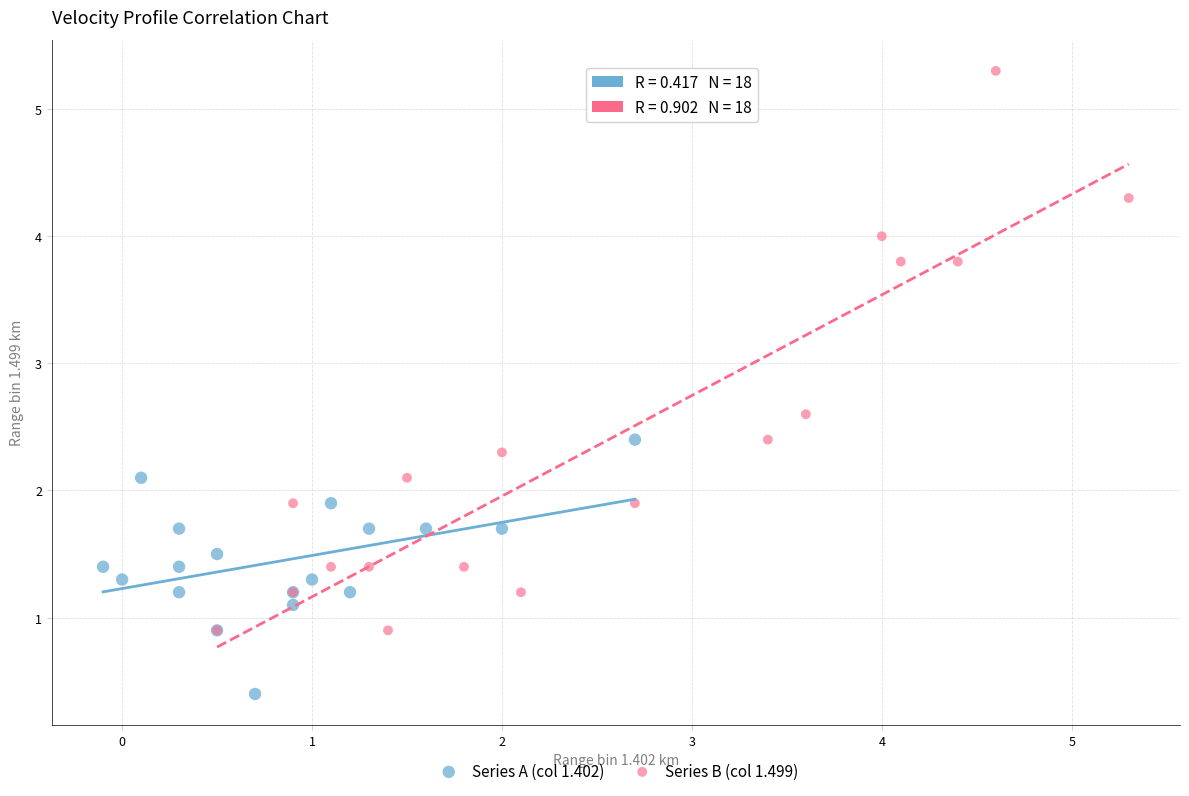

Which series has the widest spread of Y values?

Series B (col 1.499)